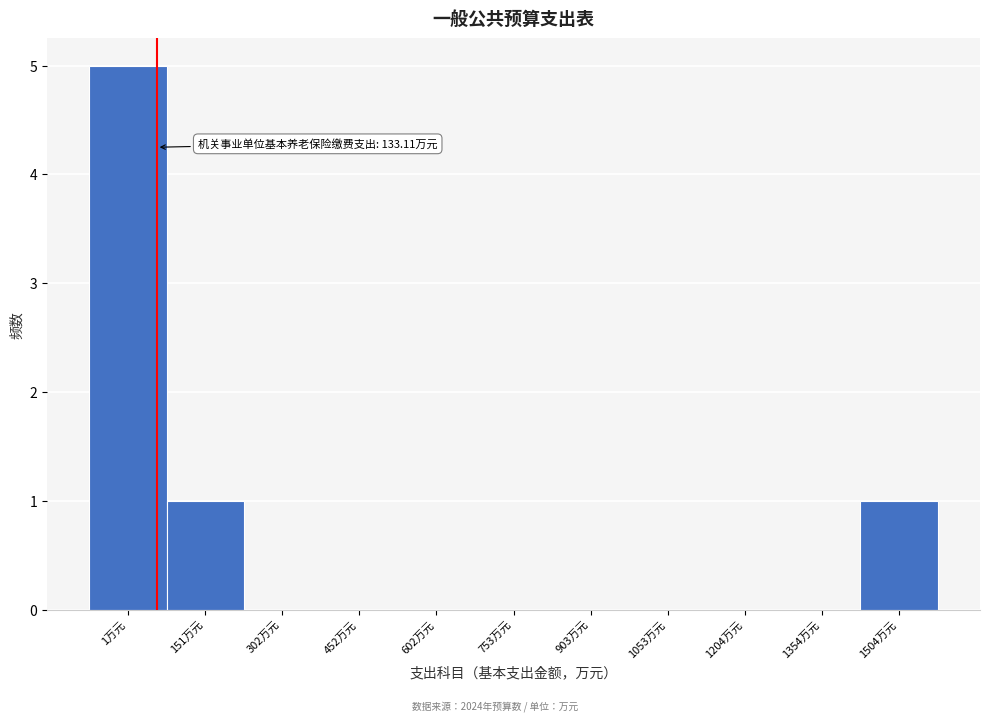

Reading left to right, extract all data points from this chart.

1万元=5	151万元=1	302万元=0	452万元=0	602万元=0	753万元=0	903万元=0	1053万元=0	1204万元=0	1354万元=0	1504万元=1